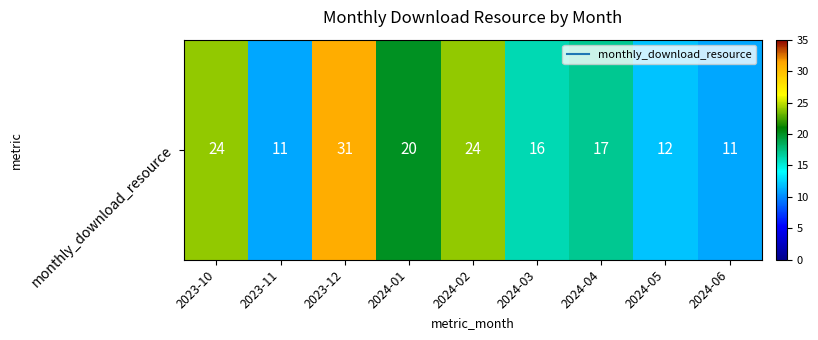

Count the number of data series in this chart.

1